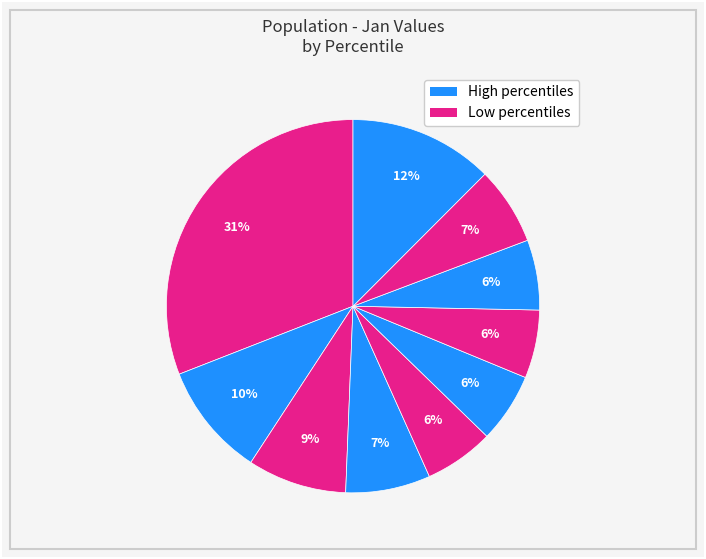

How many slices are in this pie chart?

10